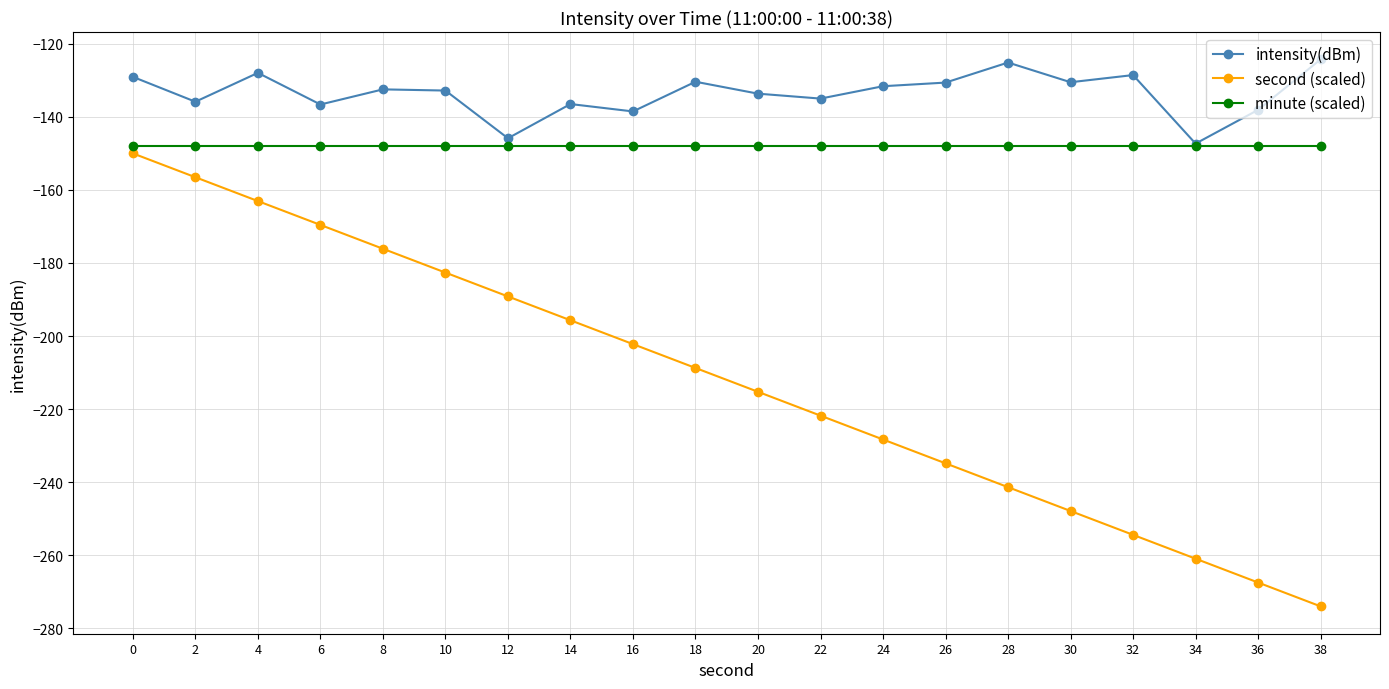

Rank the series by their average value, from highest to lowest.

intensity(dBm), minute (scaled), second (scaled)